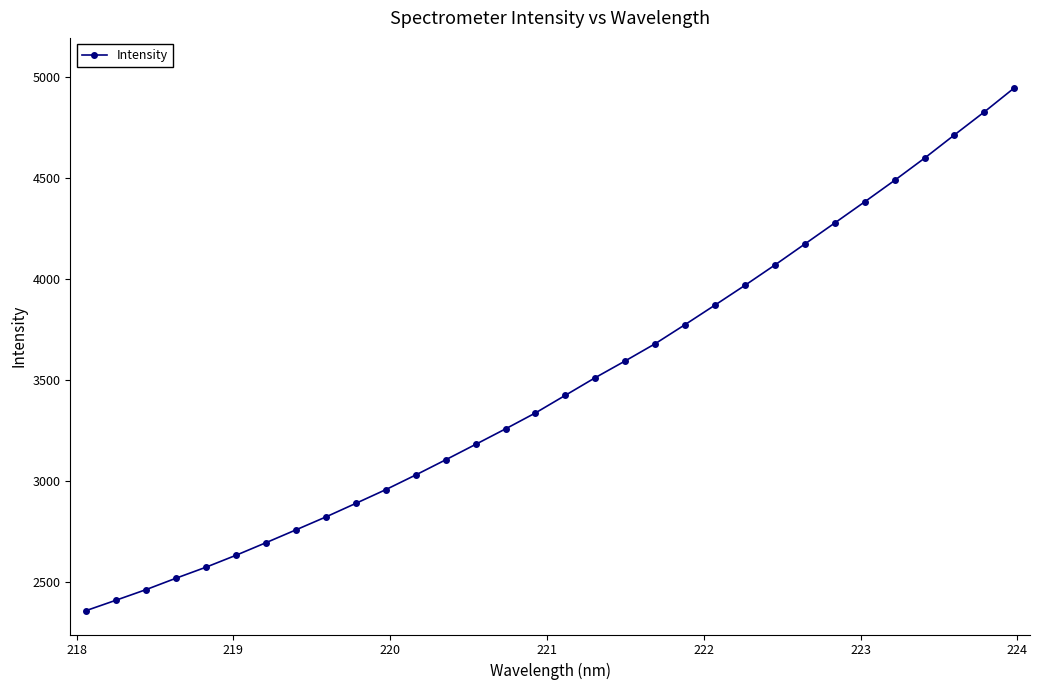

What is the average value?

3479.1